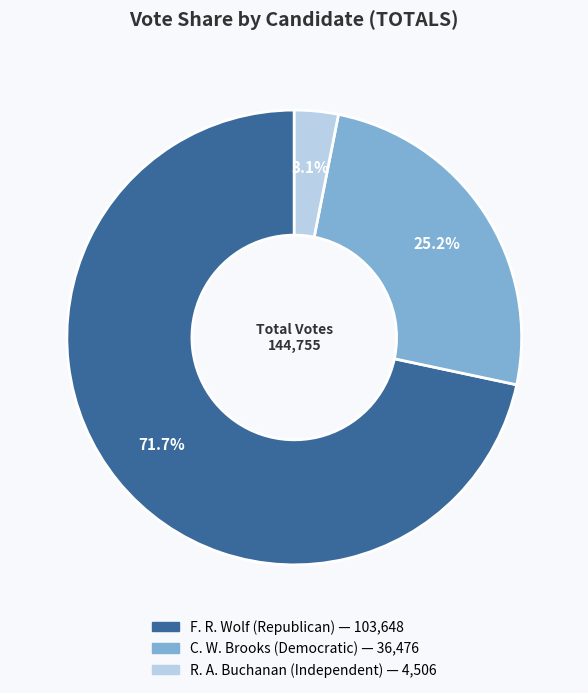

How many segments does this pie chart have?

3